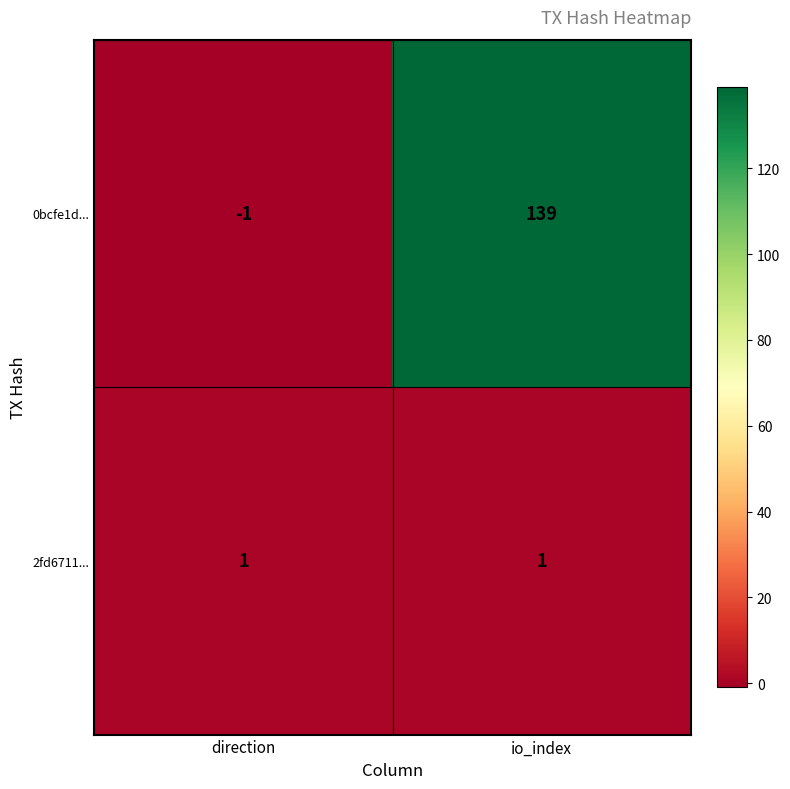

Between direction and io_index, which series saw the biggest shift?

0bcfe1d...